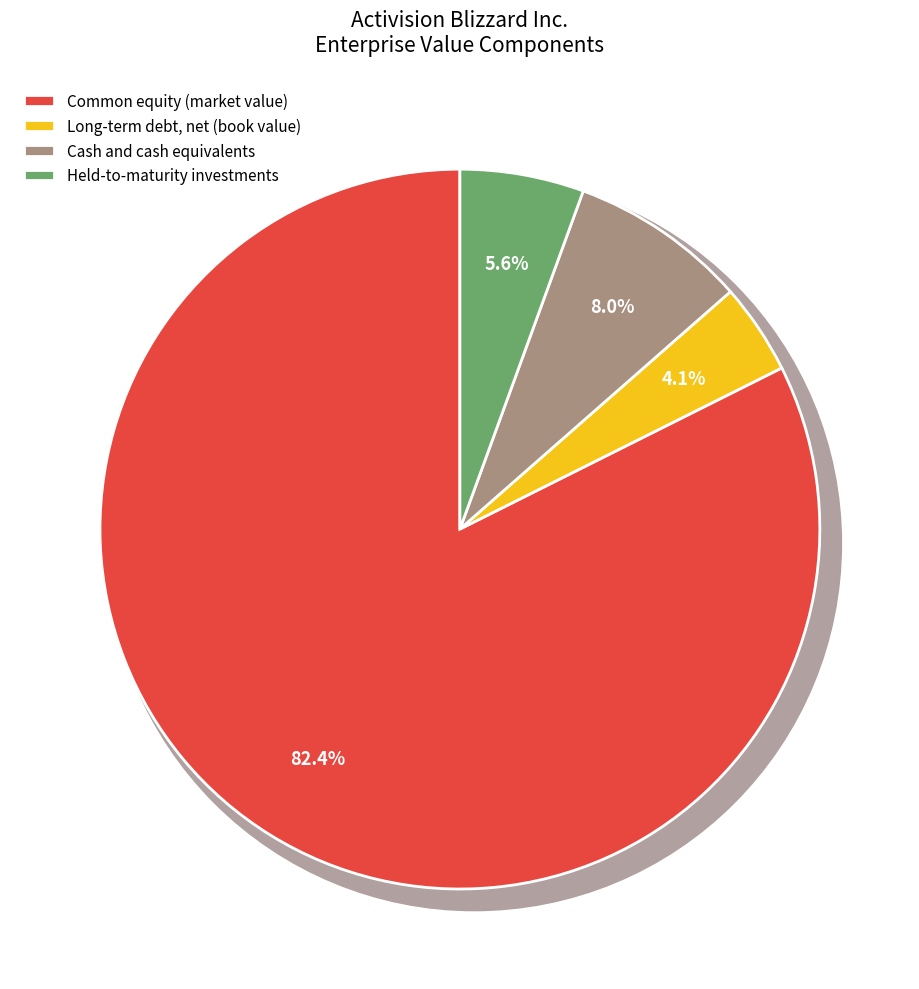

Which has a higher value, Common equity (market value) or Long-term debt, net (book value)?

Common equity (market value)